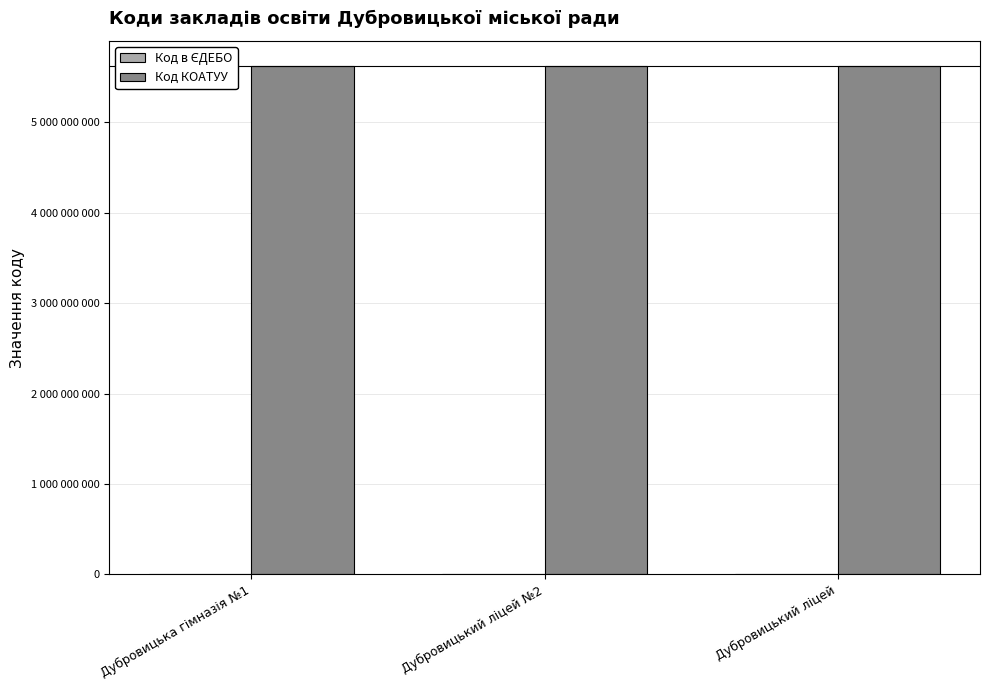

Does the chart contain stacked bars?

No